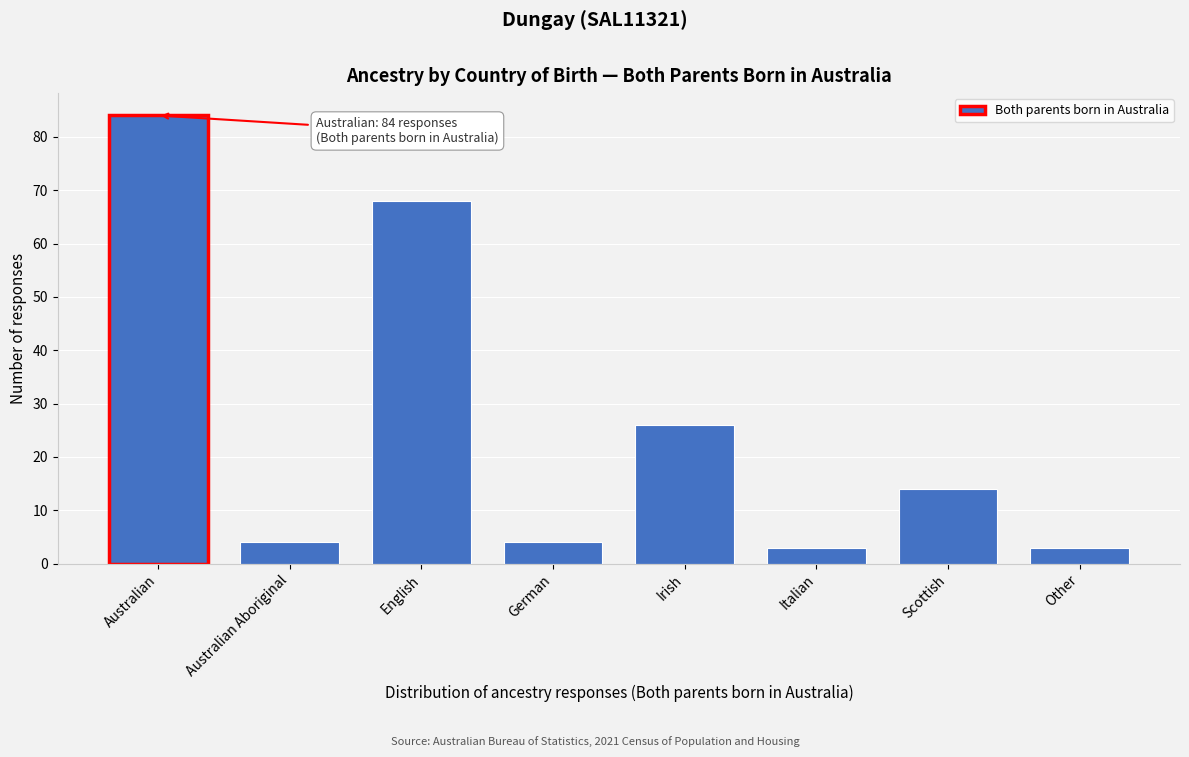

Reading left to right, extract all data points from this chart.

Australian=84	Australian Aboriginal=4	English=68	German=4	Irish=26	Italian=3	Scottish=14	Other=3